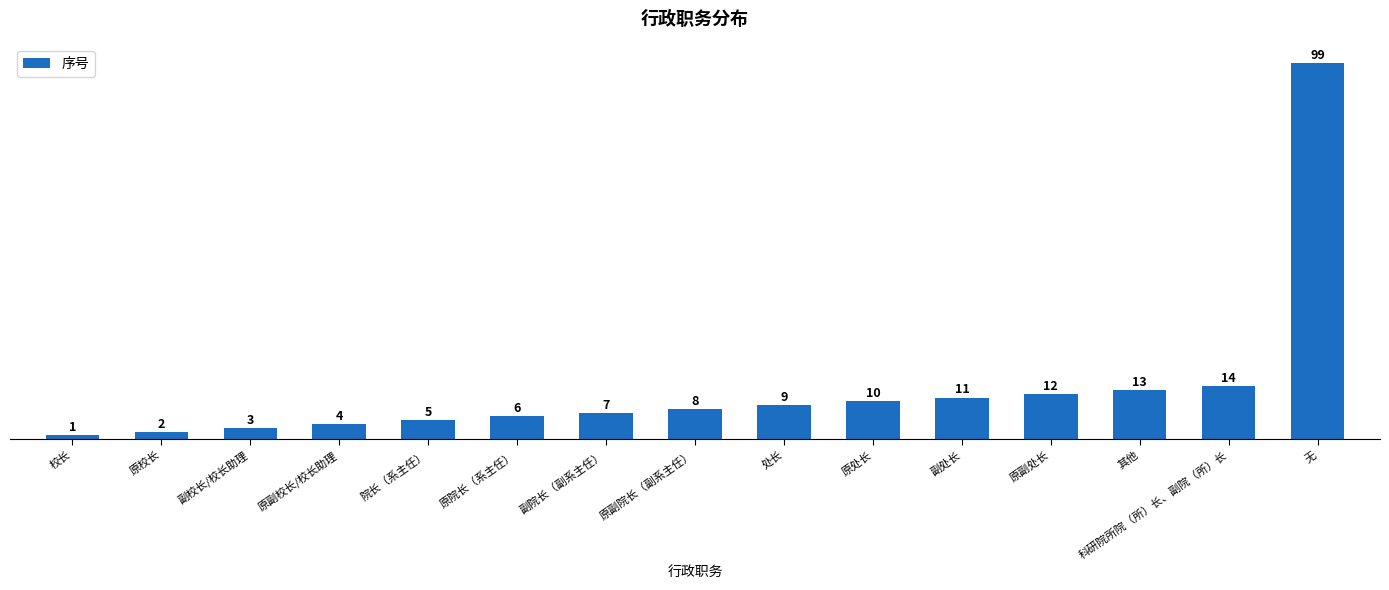

What is the label of the 3rd bar from the right?

其他